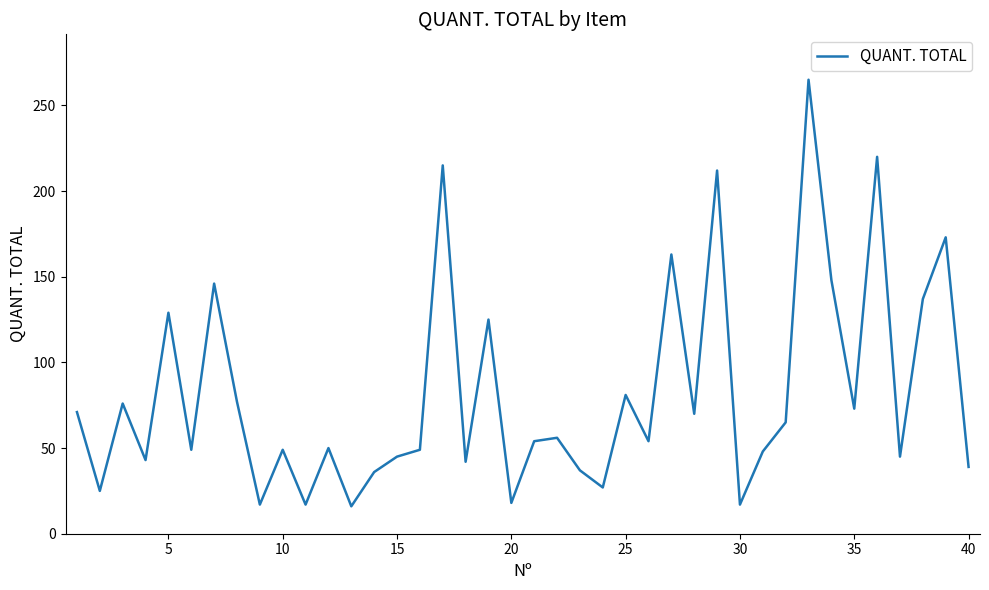

What is the maximum value shown in the chart?

265